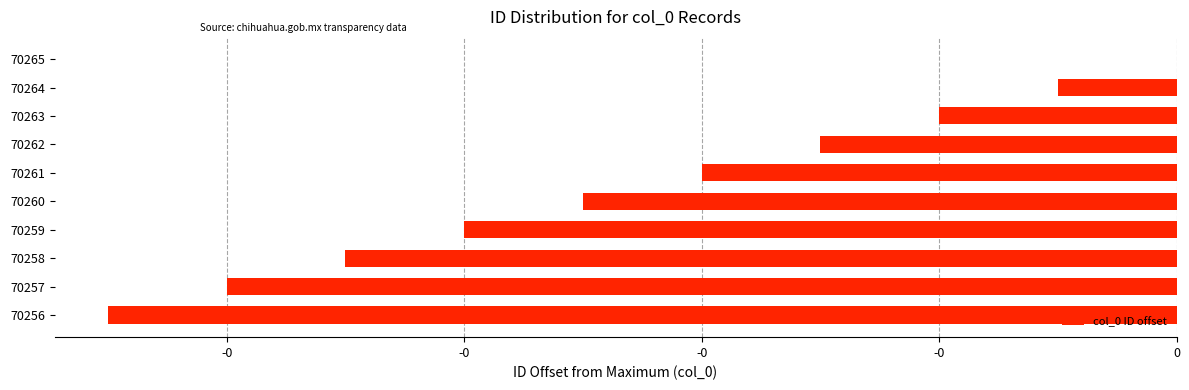

How many negative values are there?

9